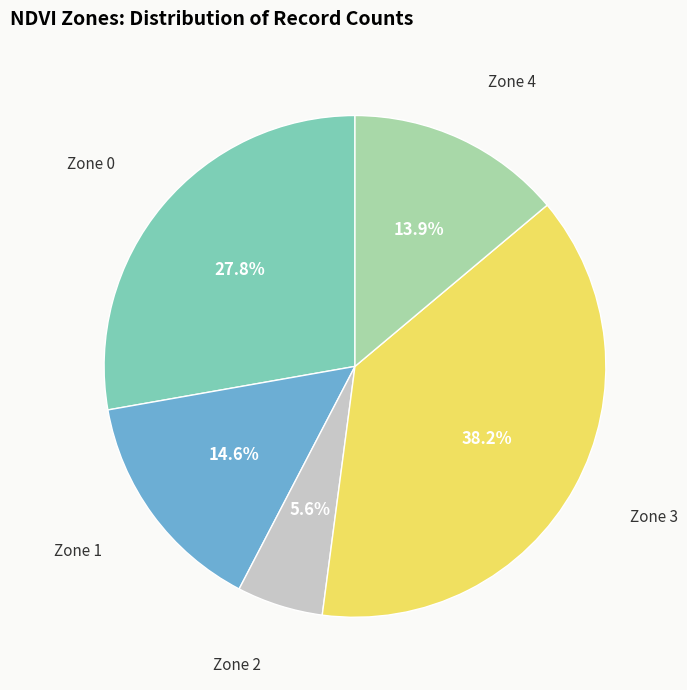

Does any single category account for the majority?

No